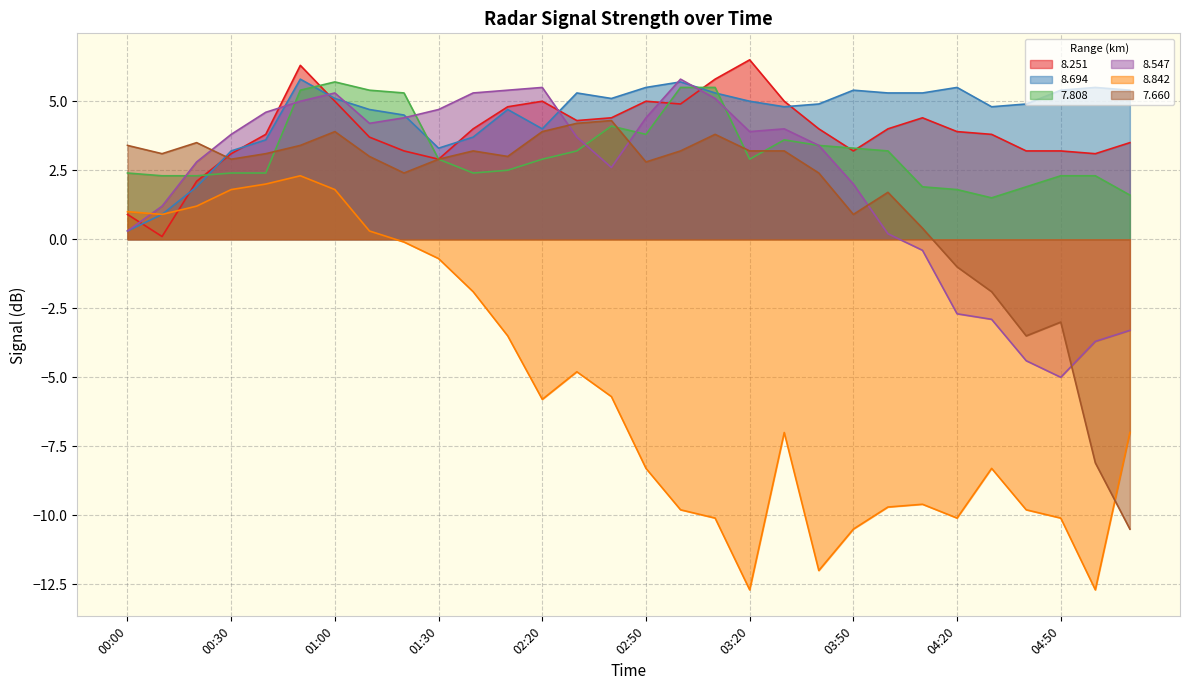

After their last crossing, which series has the higher values:   7.660 or   8.547?

  8.547